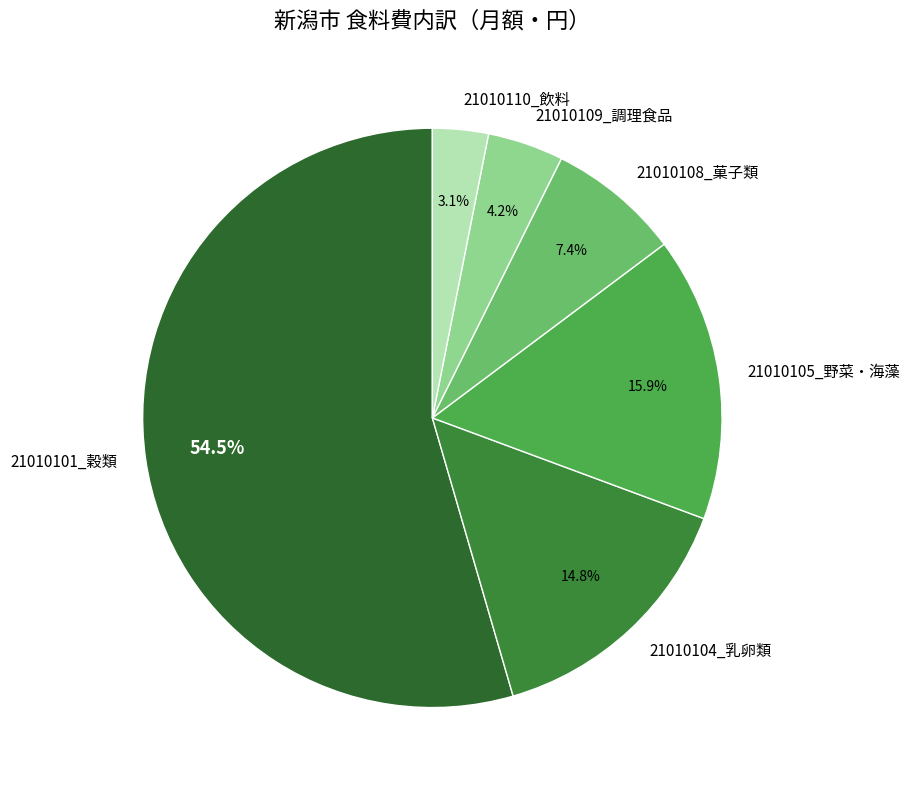

True or false: 21010110_飲料 accounts for 15% of the total.

False